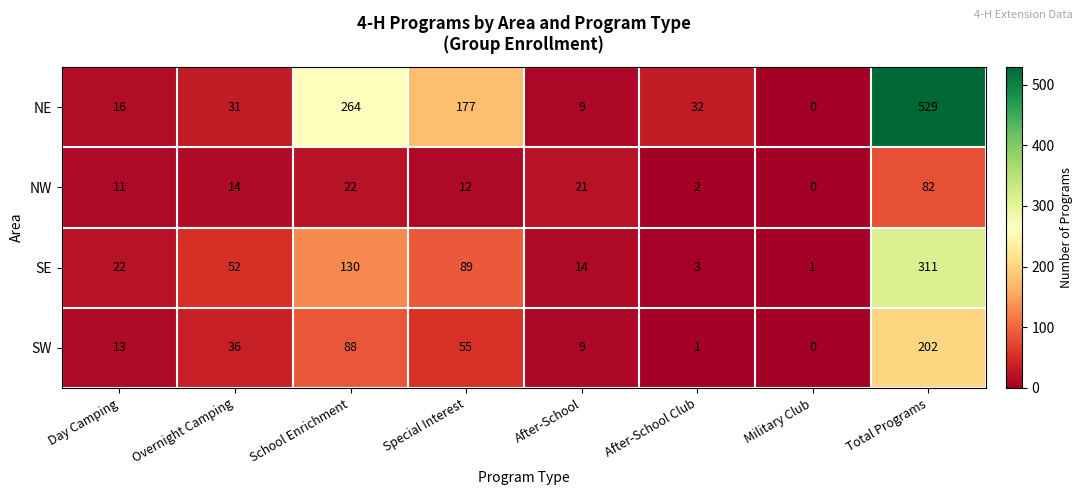

How many data points in SE are less than 52?

4